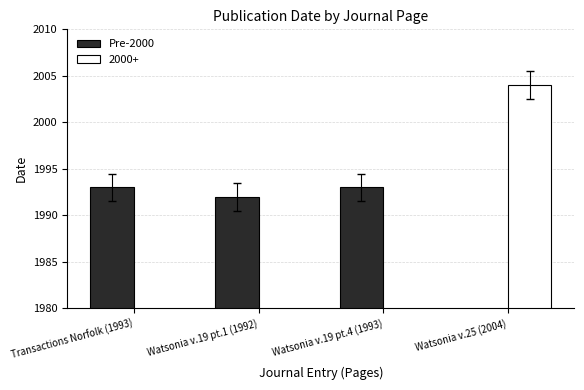

True or false: the data shows 955 at Transactions Norfolk (1993).

False